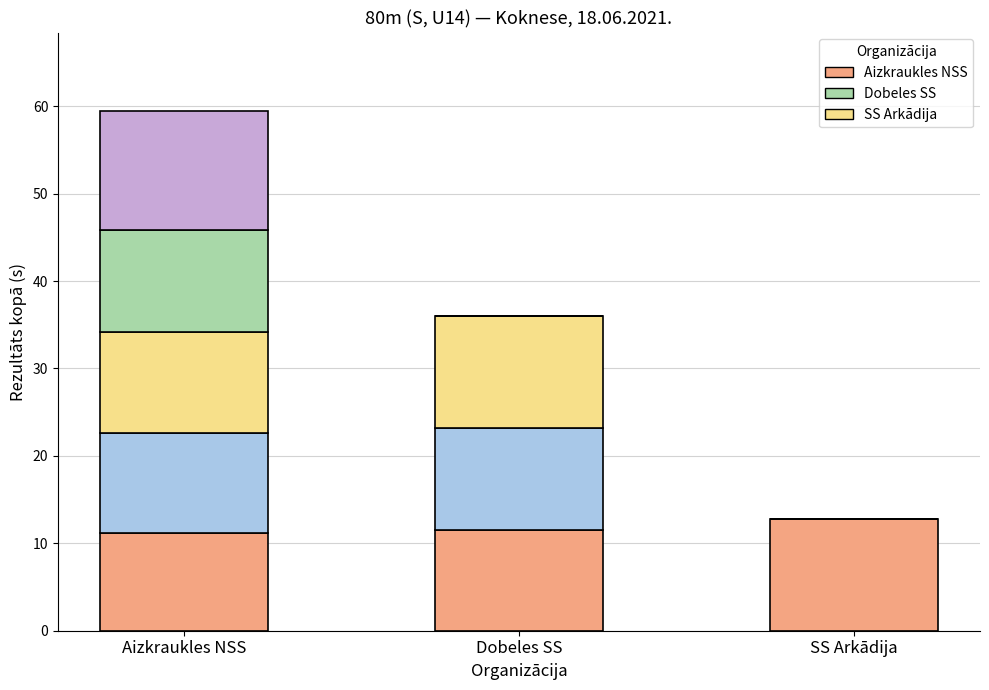

At which category is the sum across all series the highest?

Aizkraukles NSS